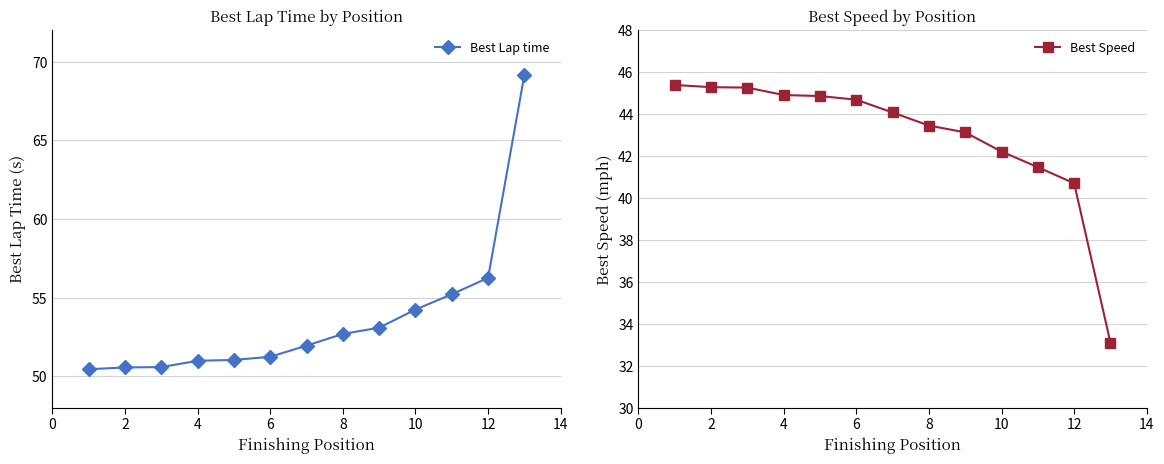

At which label is Best Lap time closest to 59?

12